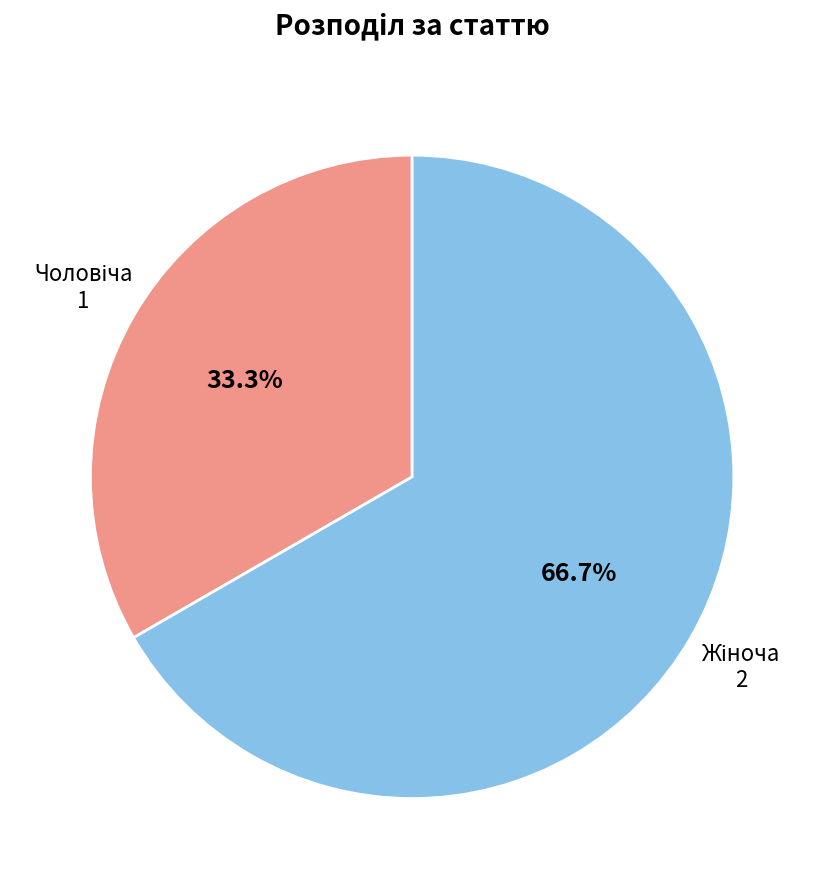

Is there a majority slice in this chart?

Yes